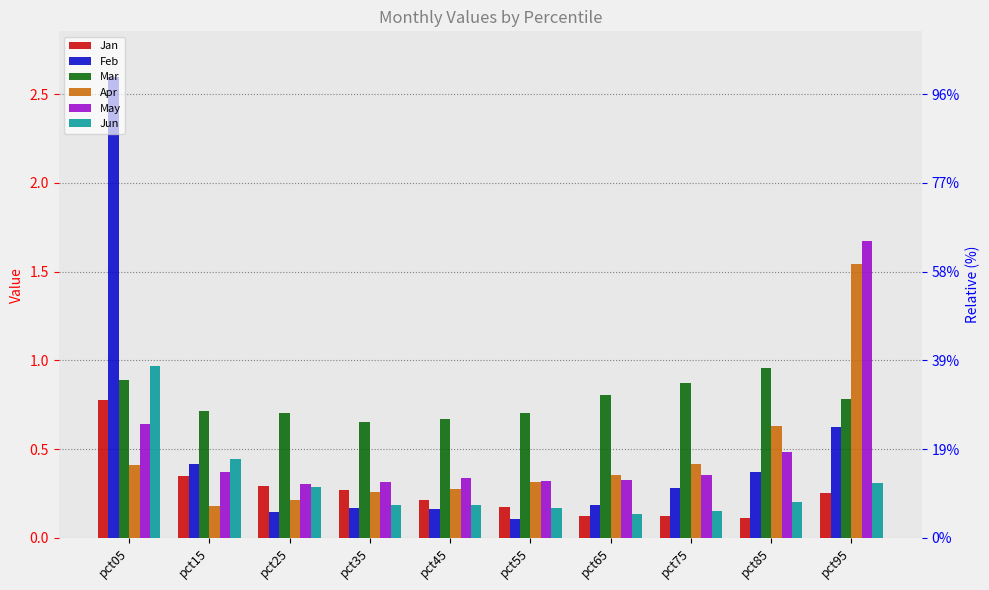

What is the minimum value for Mar?

0.7